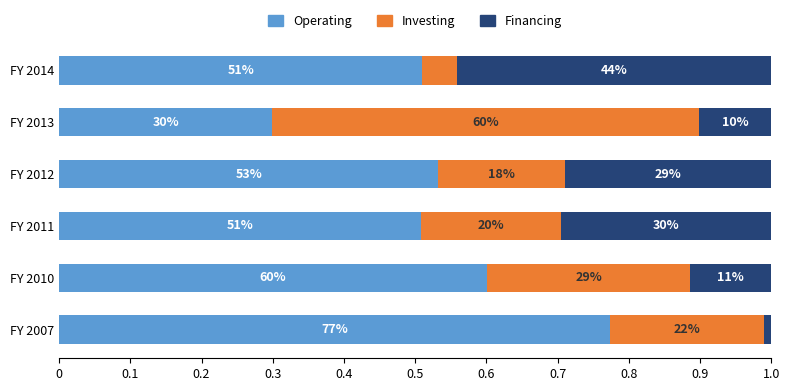

What is the value of the Operating bar at the 5th from the left?

0.3